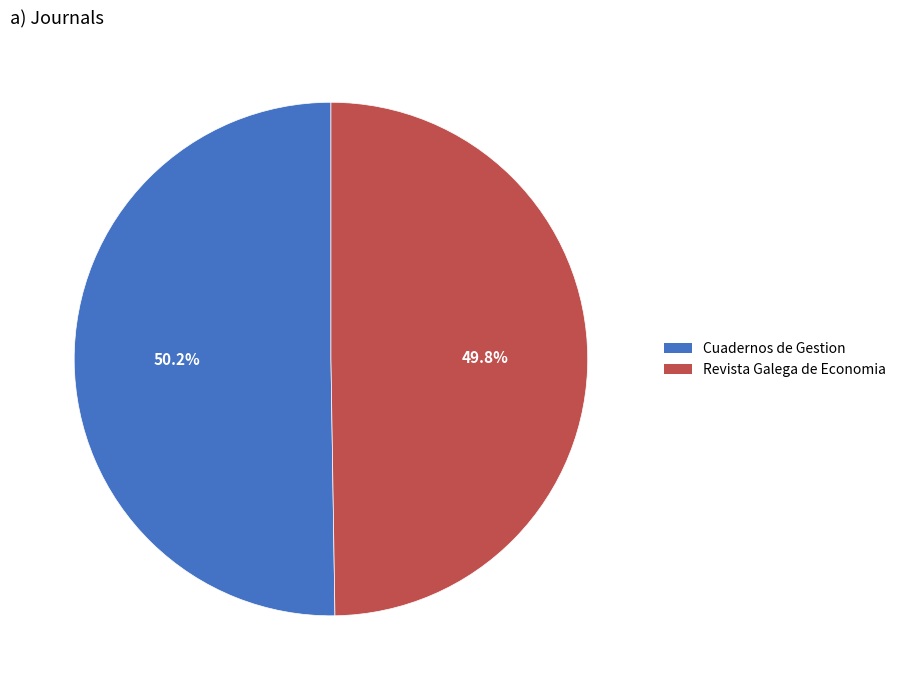

Is it true that Revista Galega de Economia is 43% of the pie?

False